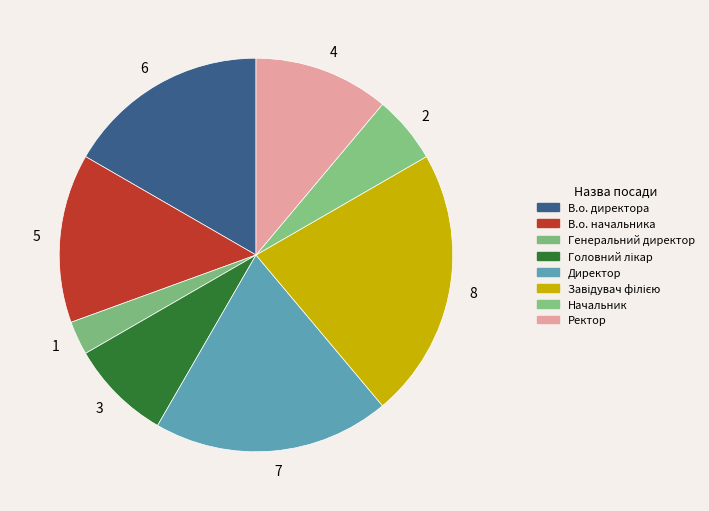

To the nearest percent, what is the average slice percentage?

12%